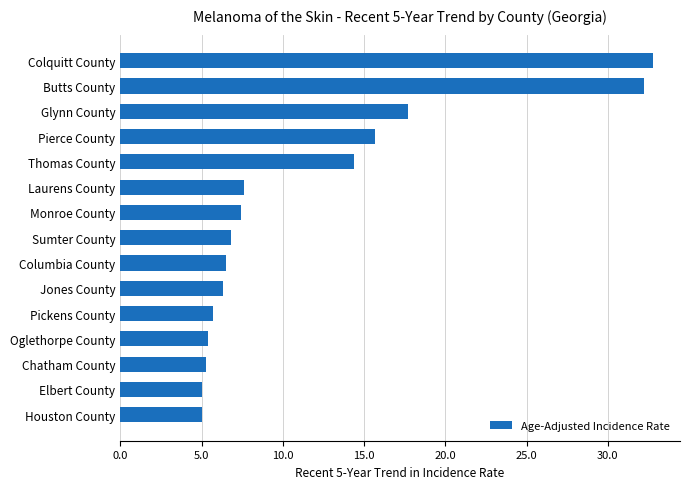

What is the label of the 2nd bar from the bottom?

Elbert County